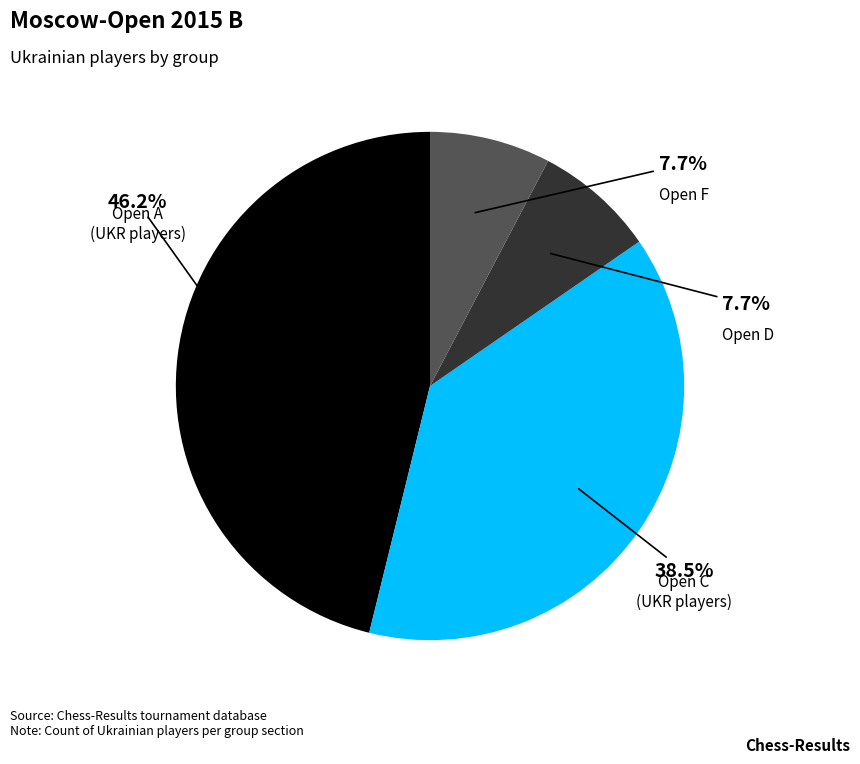

Is there a majority slice in this chart?

No